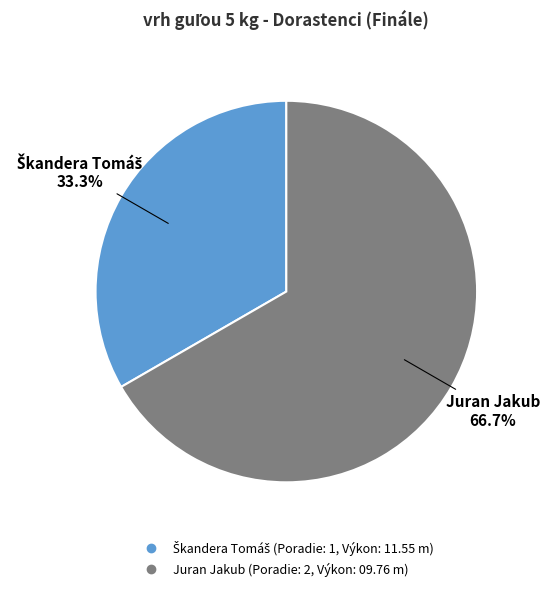

What is the largest slice in the pie chart?

Juran Jakub